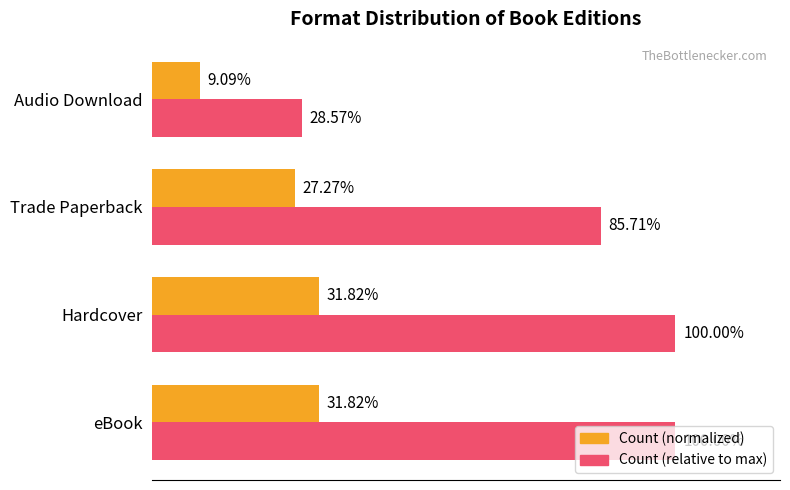

Which series has the largest total across all categories?

Count (relative to max)